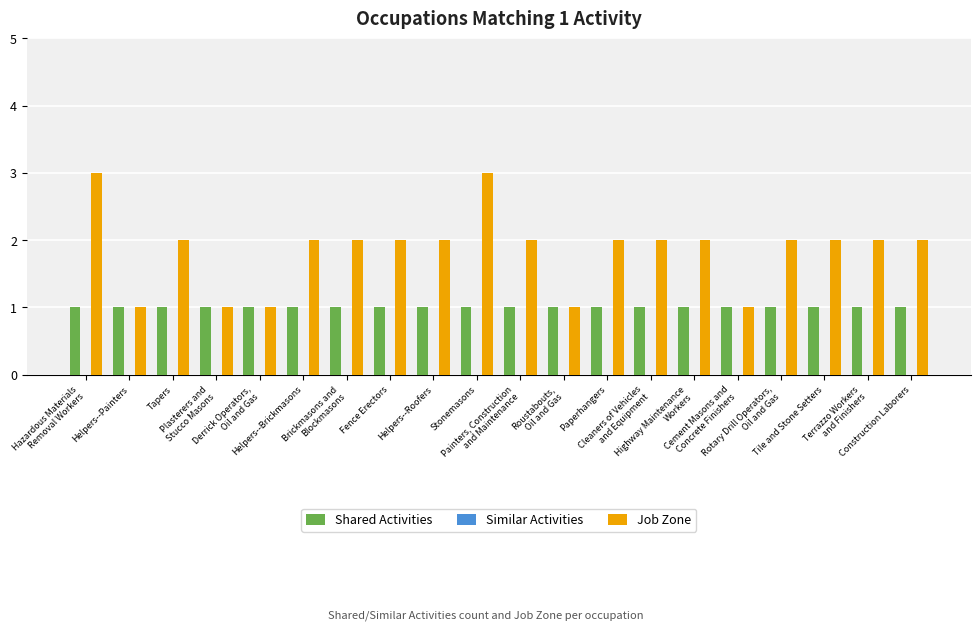

Which series has the largest total across all categories?

Job Zone